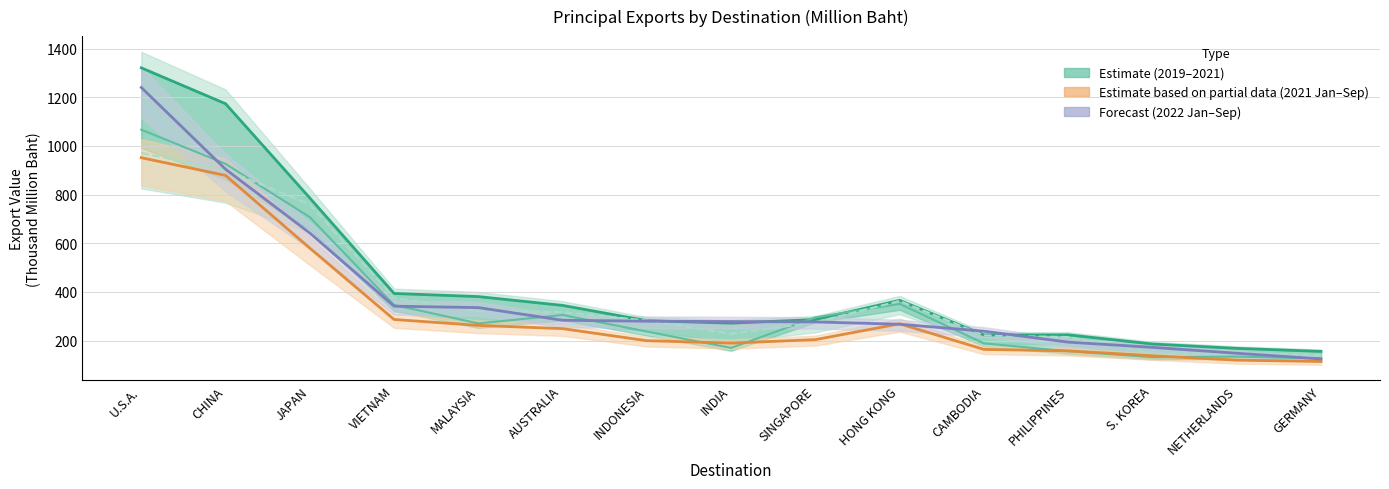

True or false: 2021 (Jan–Sep) has more than 2 points higher than both neighbors.

False